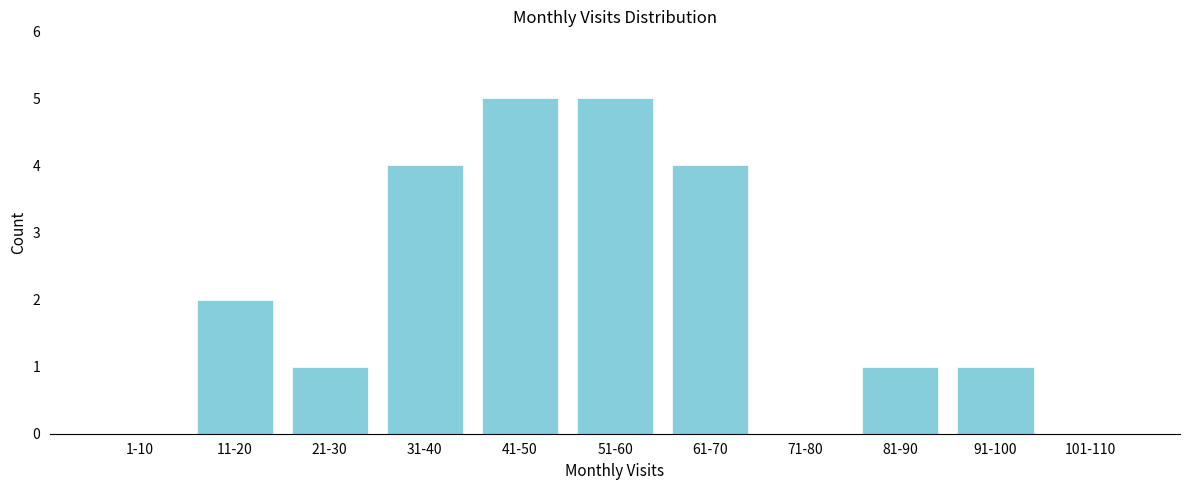

Reading right to left, list all the values displayed in this chart.

101-110=0	91-100=1	81-90=1	71-80=0	61-70=4	51-60=5	41-50=5	31-40=4	21-30=1	11-20=2	1-10=0